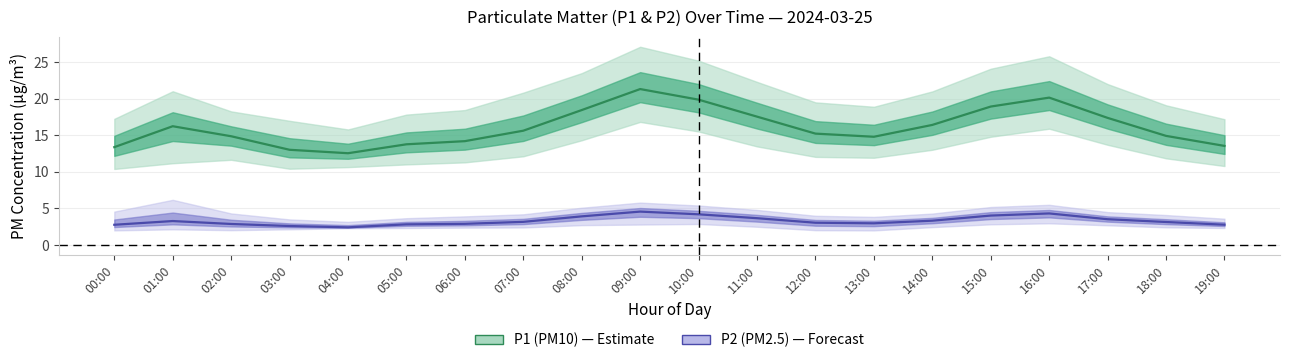

How many lines are shown in the chart?

2